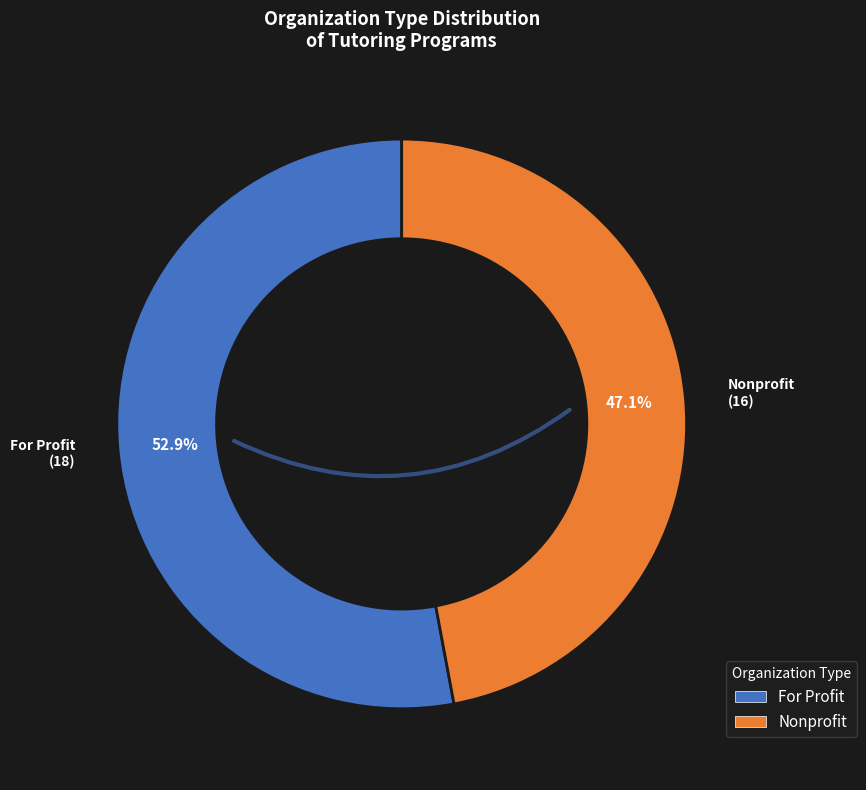

To the nearest percent, what is the difference between the largest and smallest slice percentages?

6%